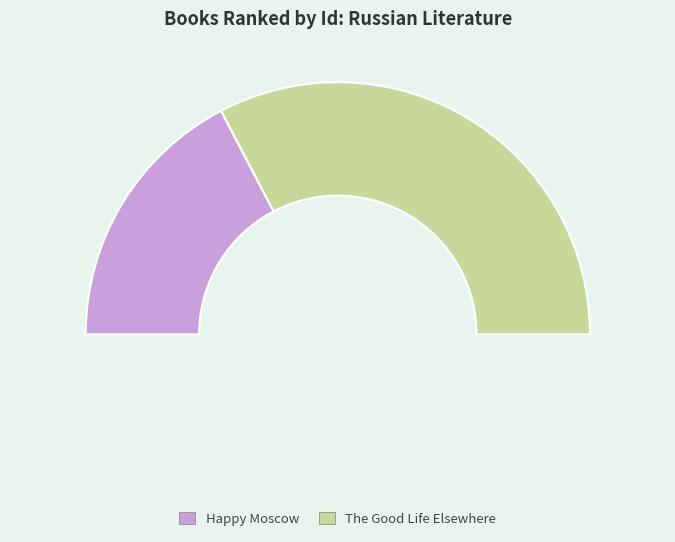

To the nearest percent, what is the difference between the The Good Life Elsewhere and Happy Moscow slice percentages?

31%